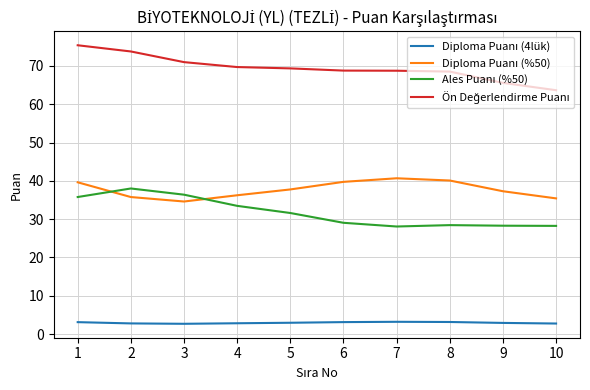

What is the smallest value displayed?

2.7